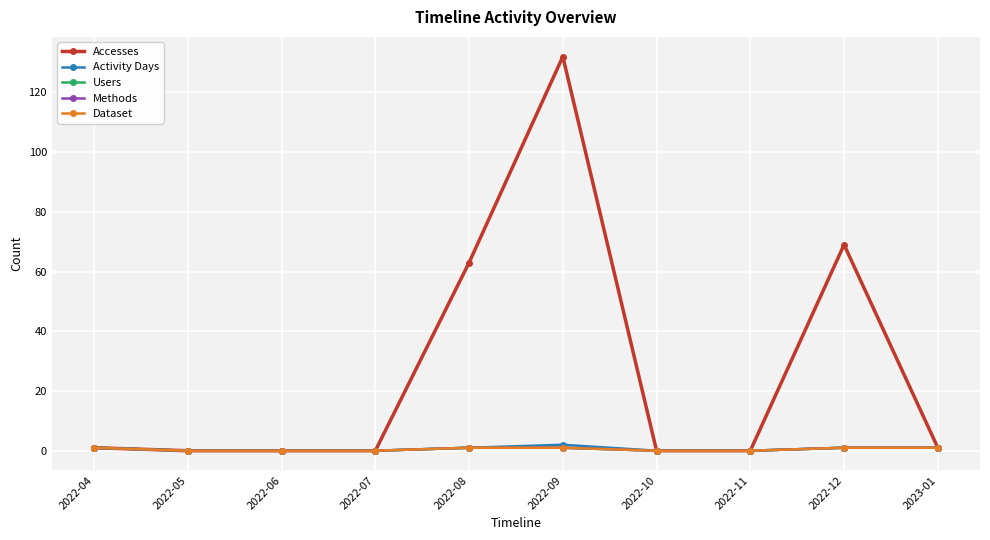

Is this an area chart (filled region under the line)?

No